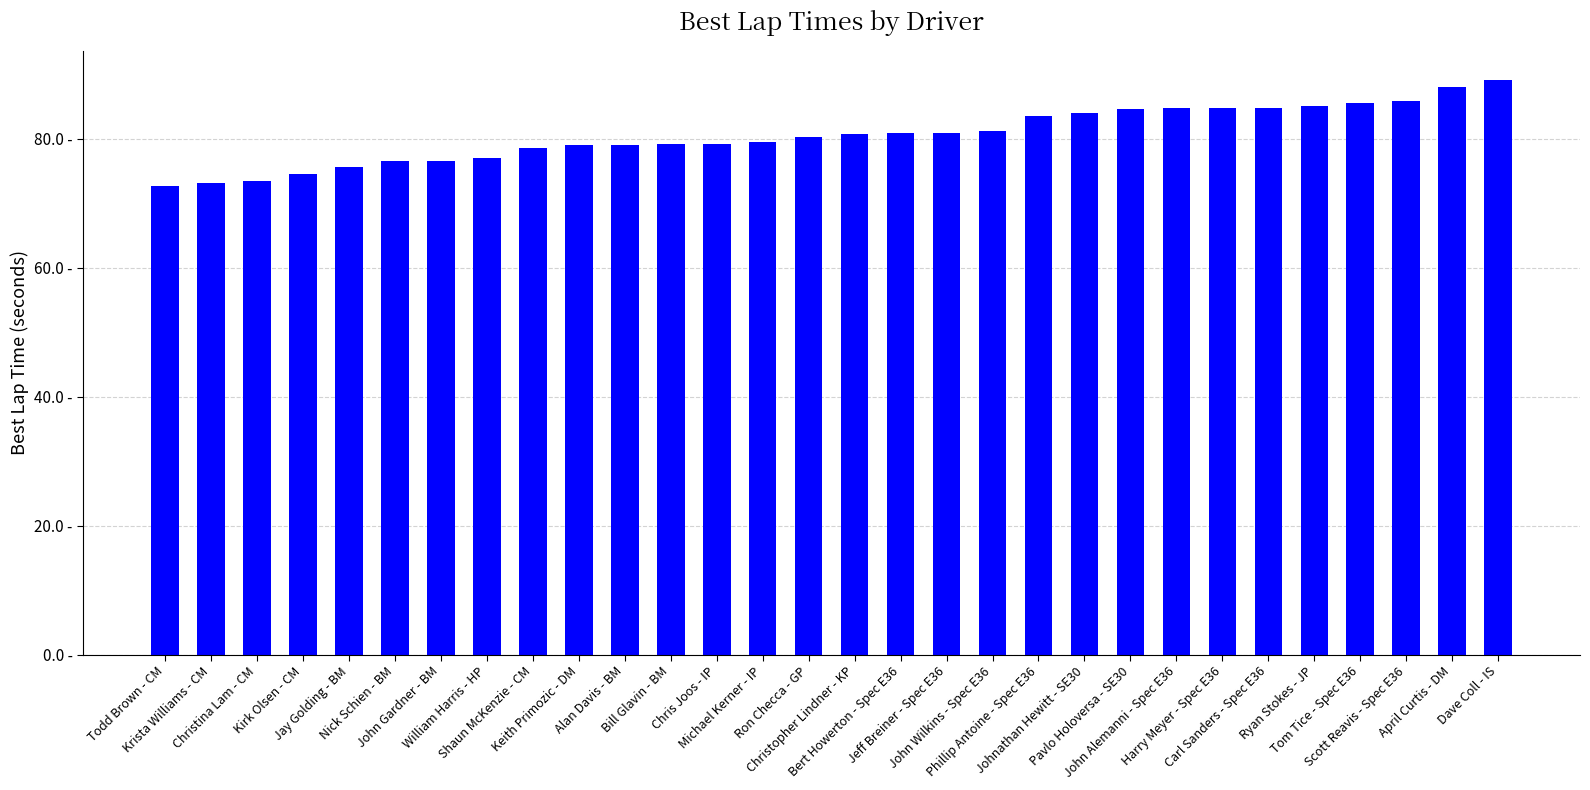

What is the value of the 11th bar from the left?

79.1